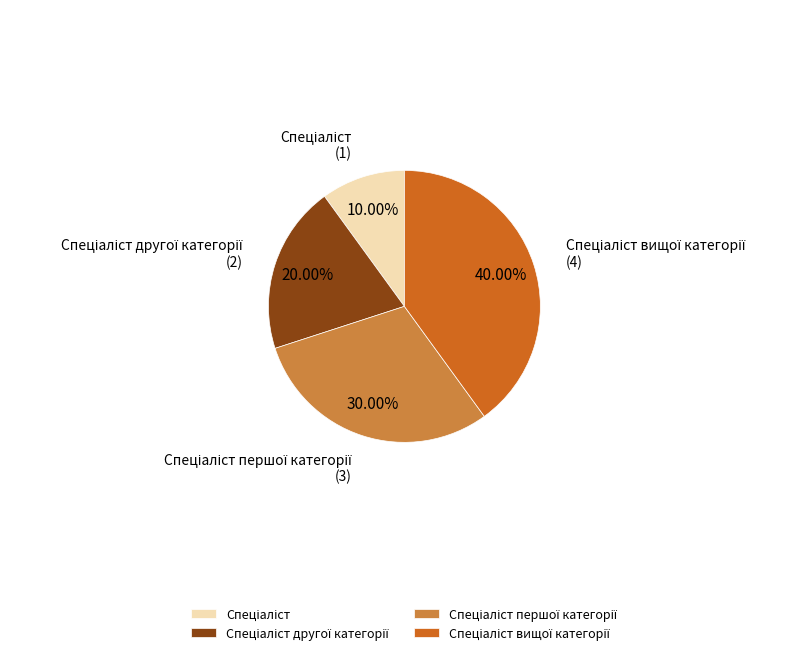

Is there a majority slice in this chart?

No